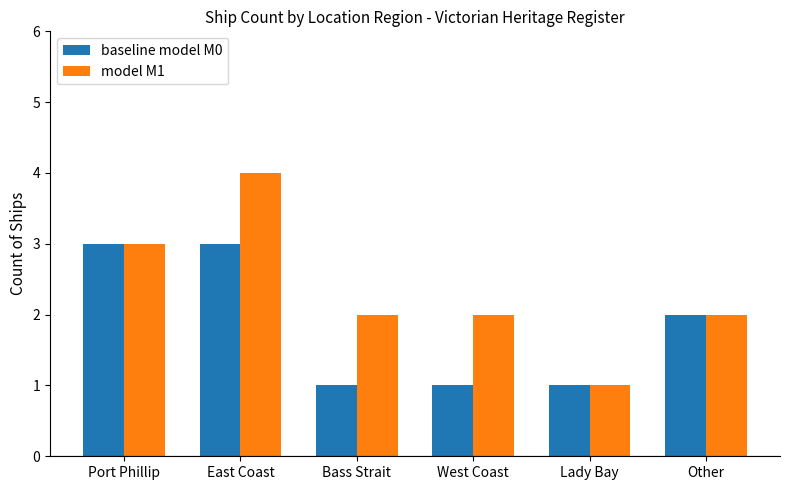

Which series has the largest range (max minus min)?

model M1